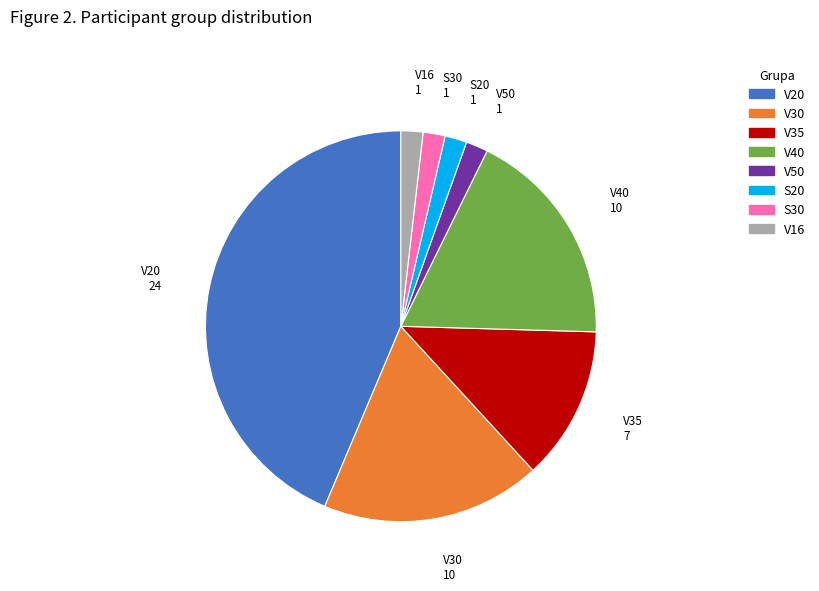

Is it true that V35 is 13% of the pie?

True